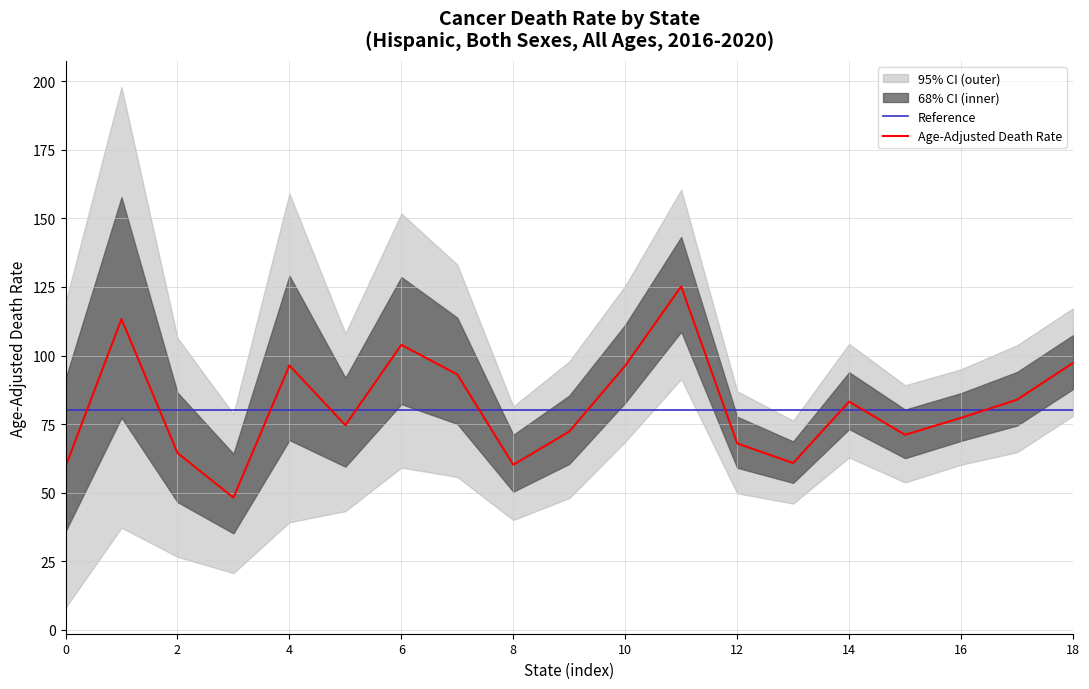

What is the lowest value of the Age-Adjusted Death Rate series?

48.2